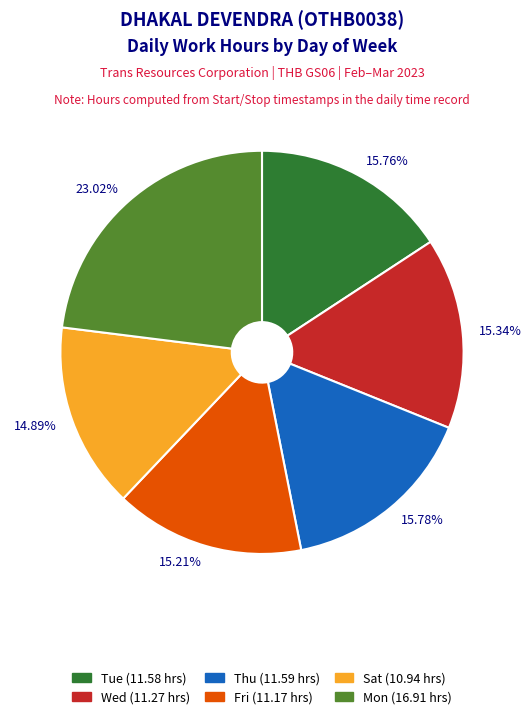

Is there any slice that represents more than half of the pie?

No